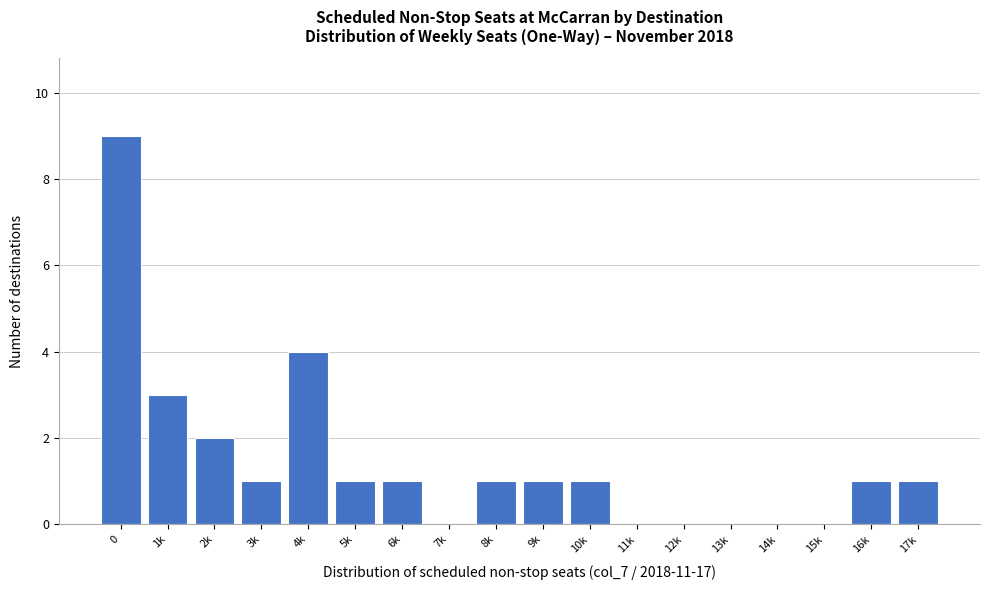

Reading left to right, list all the values displayed in this chart.

0=9	1k=3	2k=2	3k=1	4k=4	5k=1	6k=1	7k=0	8k=1	9k=1	10k=1	11k=0	12k=0	13k=0	14k=0	15k=0	16k=1	17k=1